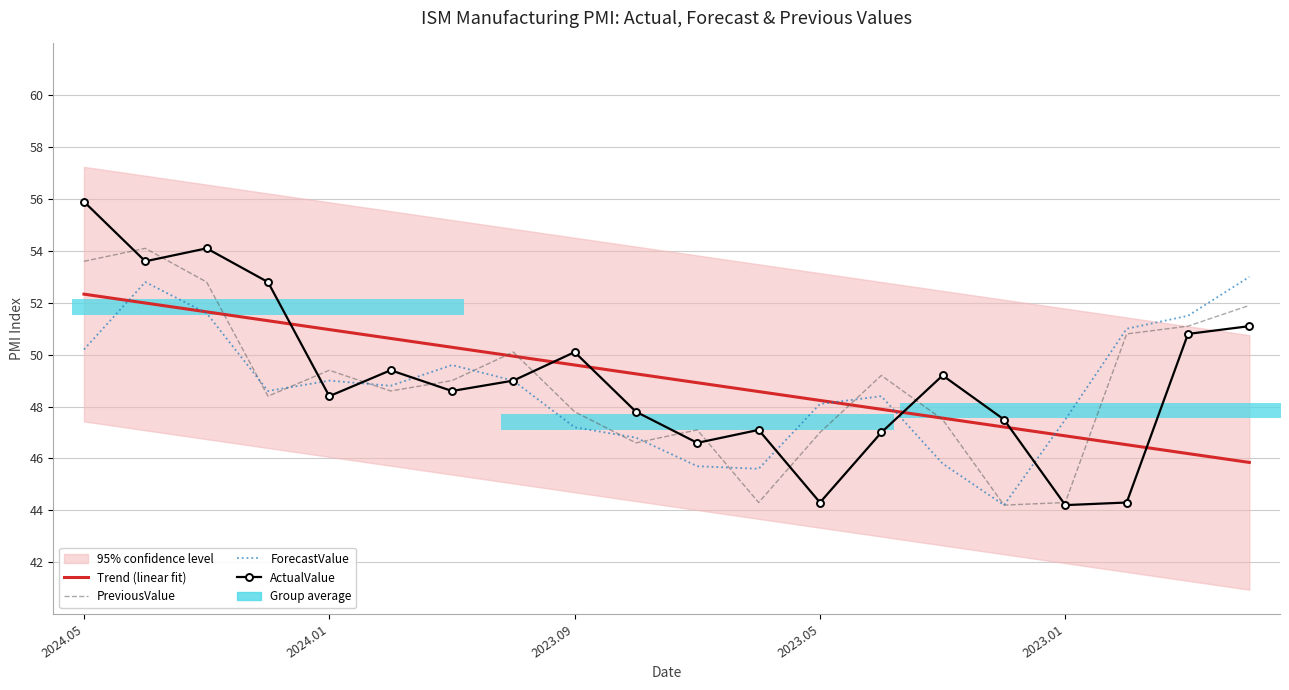

What is the average value of the Trend (linear fit) series?

49.1